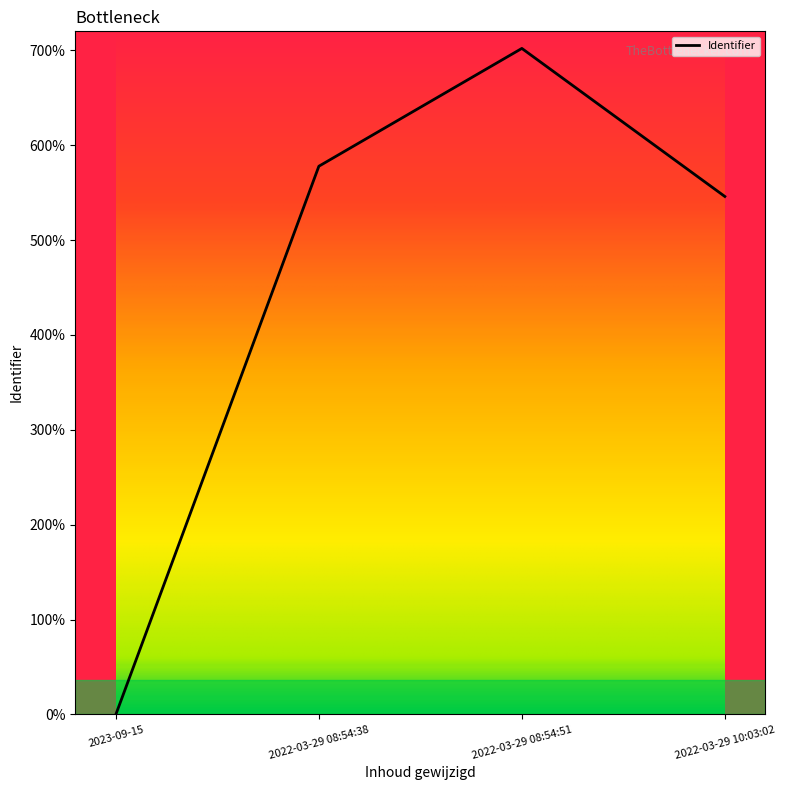

Where is the data nearest to the value 3509951?

2022-03-29 10:03:02